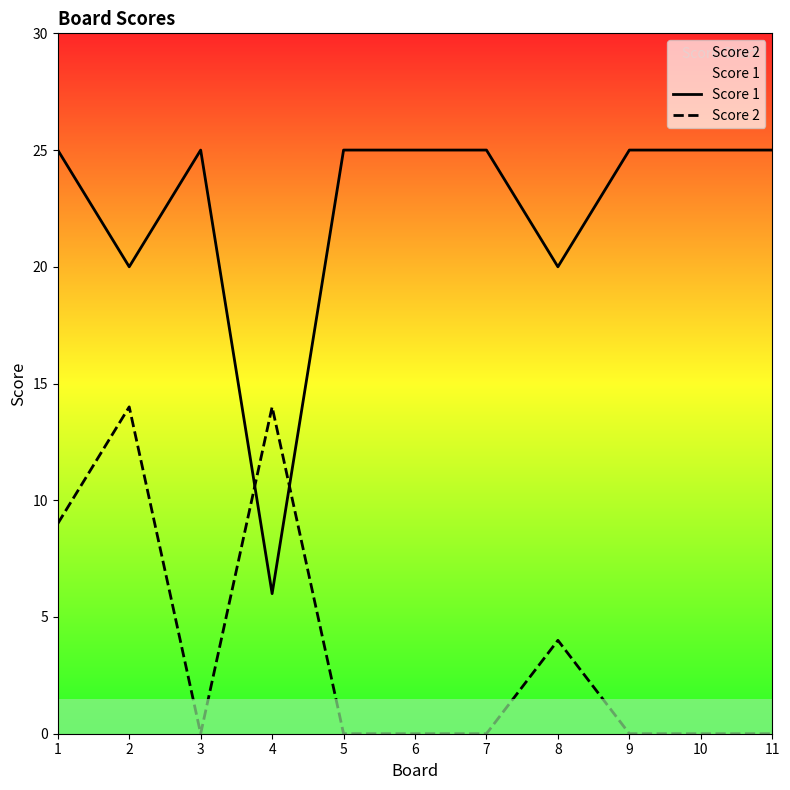

Rank the categories by Score 2 value from lowest to highest.

3, 5, 6, 7, 9, 10, 11, 8, 1, 2, 4